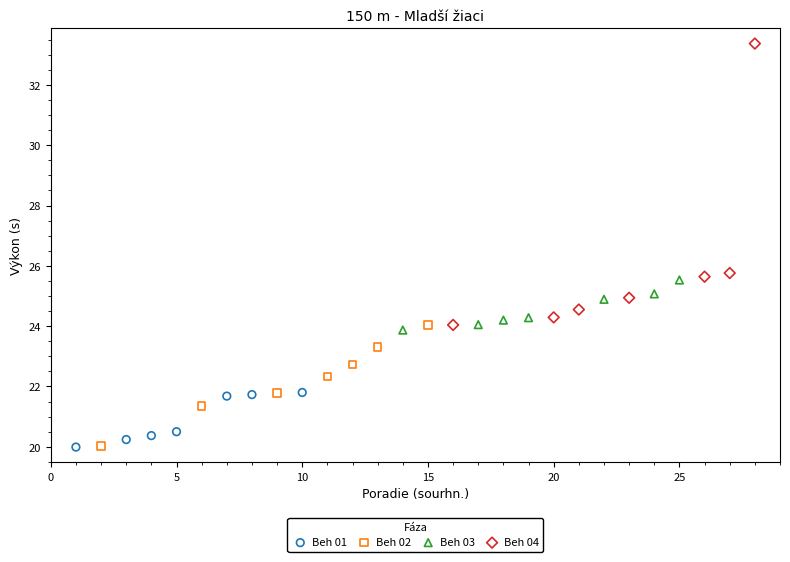

What are all the series names shown in the legend?

Beh 01, Beh 02, Beh 03, Beh 04